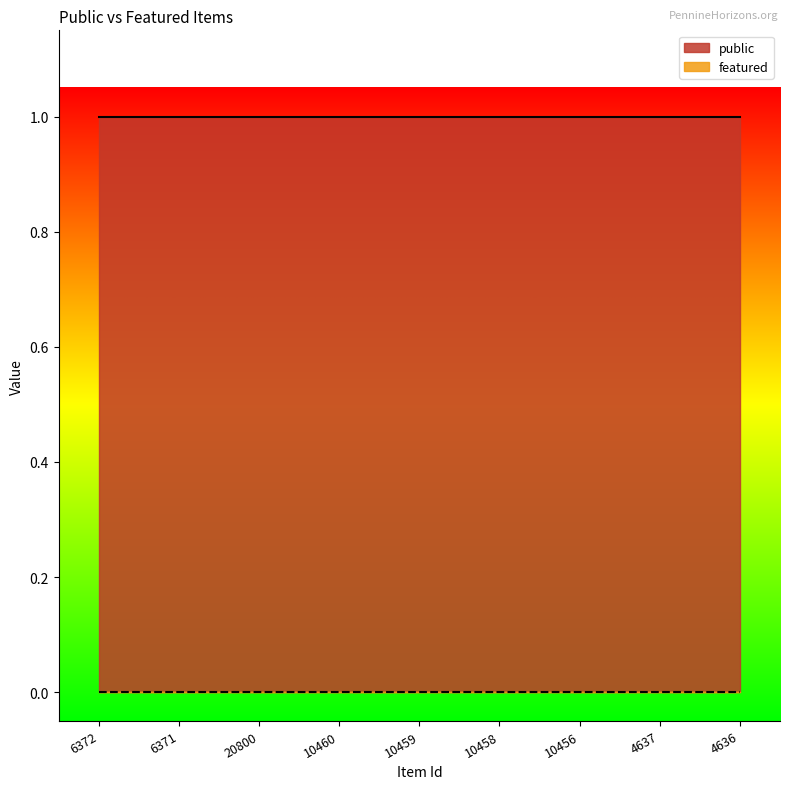

Is the value of public at 10460 greater than the value of featured at 6372?

Yes